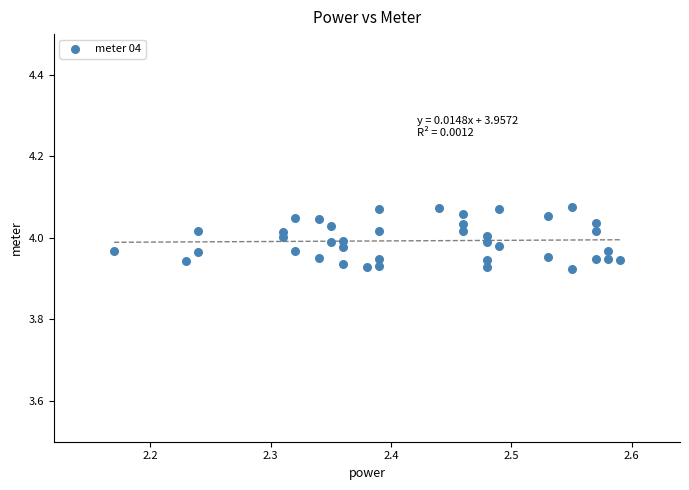

What is the range of X values (max minus min)?

0.4